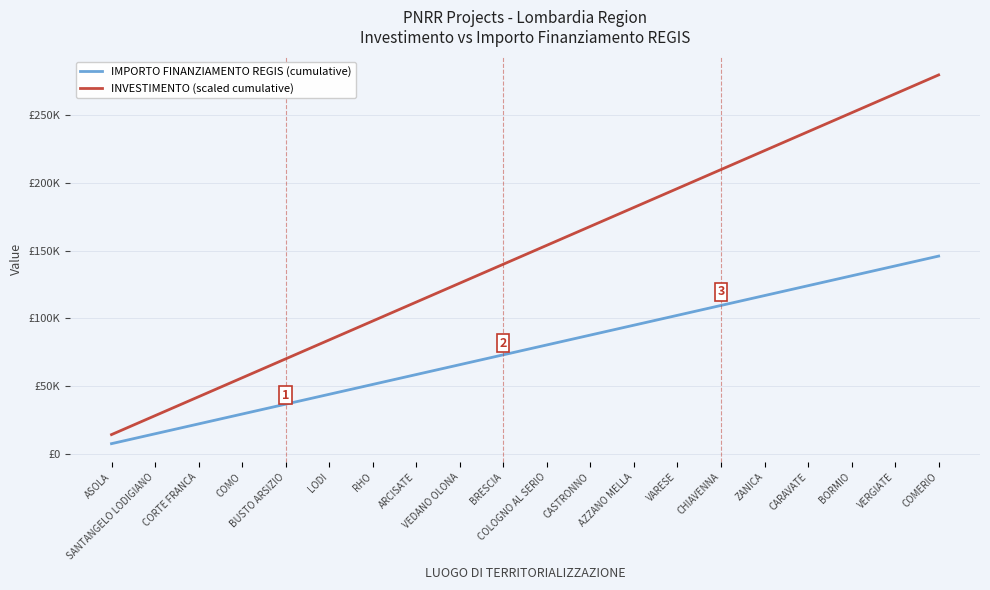

What are all the series names shown in the legend?

IMPORTO FINANZIAMENTO REGIS (cumulative), INVESTIMENTO (scaled cumulative)